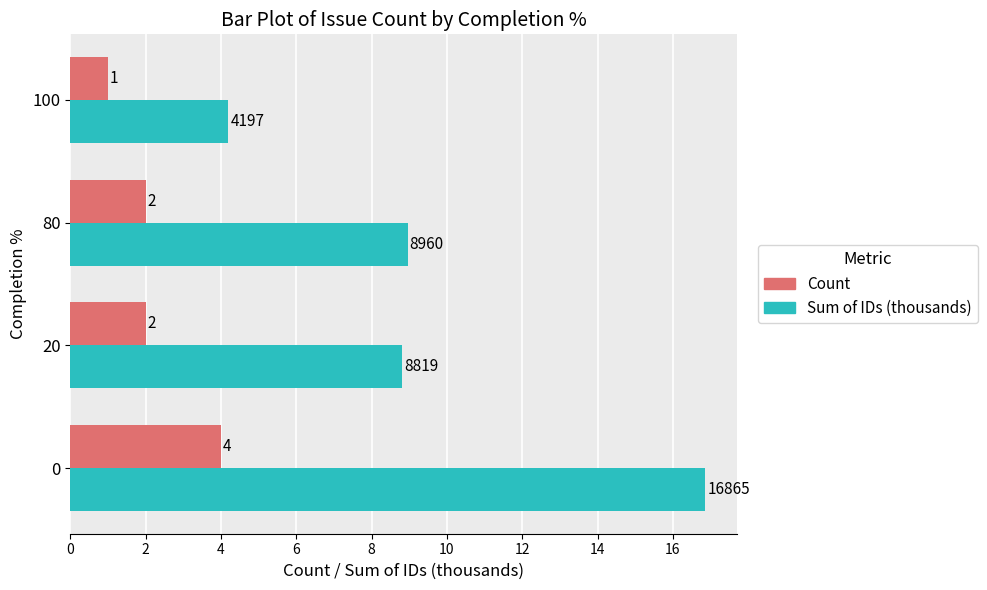

Which series has the widest spread of values?

Sum of IDs (thousands)